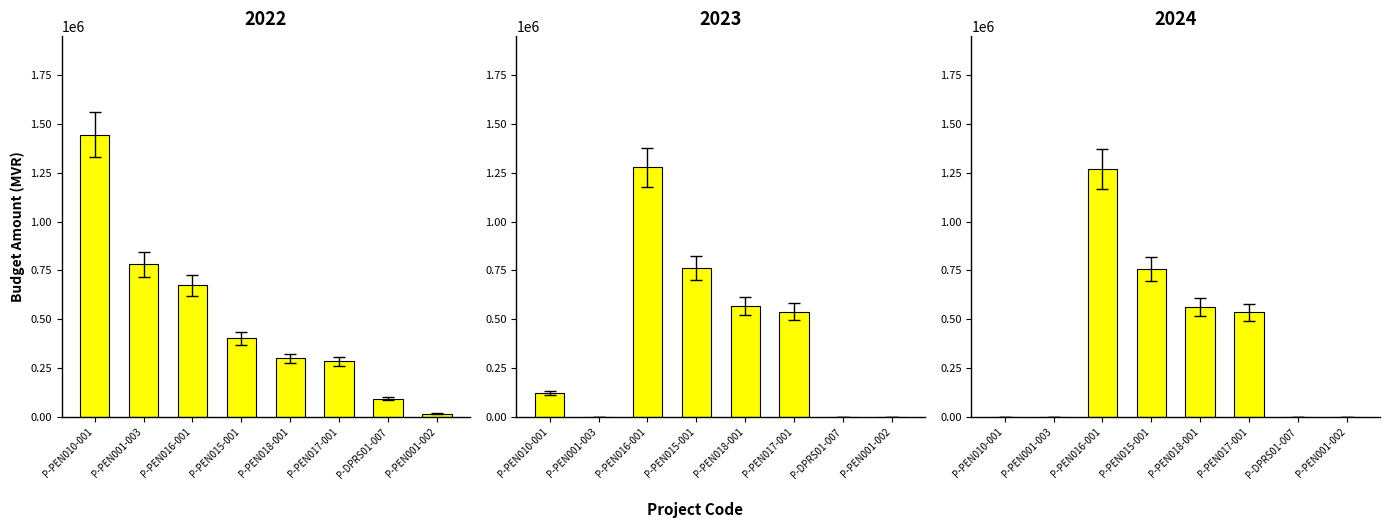

What is the difference between the maximum and minimum values in the 2023 series?

1174062.6